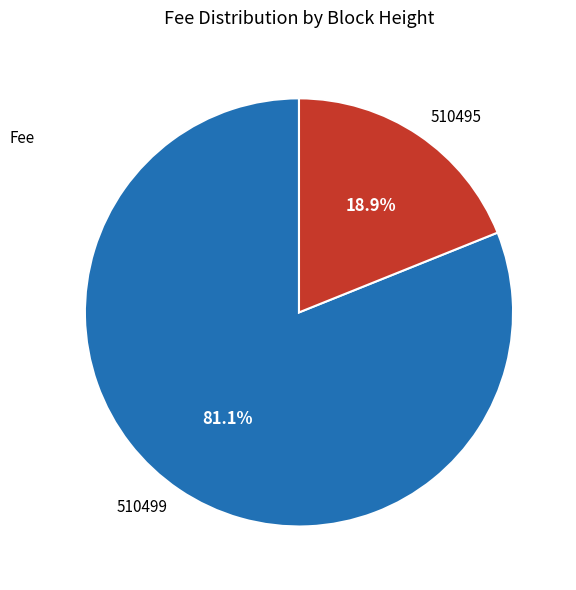

How much of the chart is everything except 510499?

18.9%